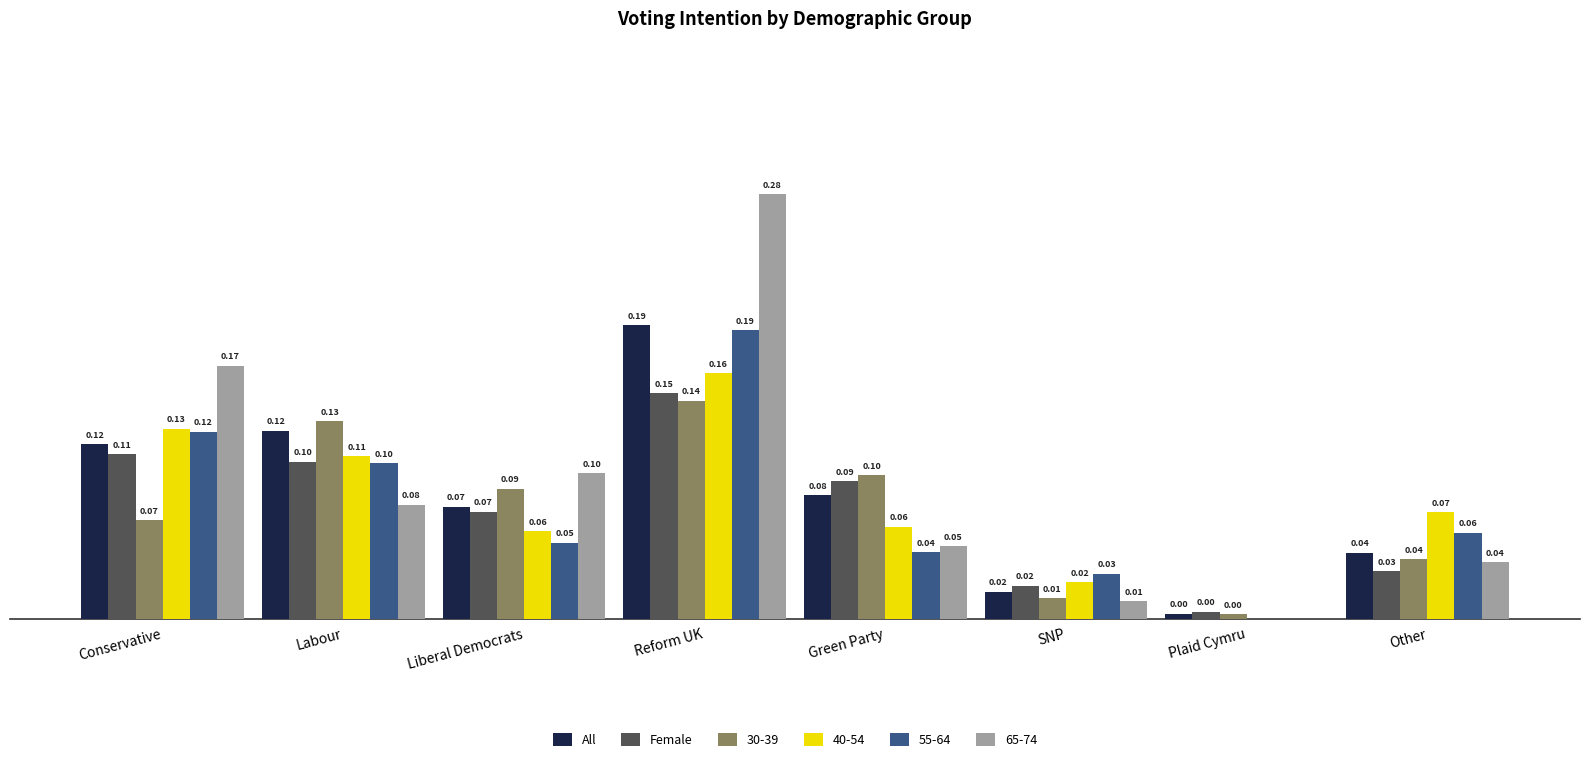

Between Green Party and Plaid Cymru, which series saw the biggest shift?

30-39